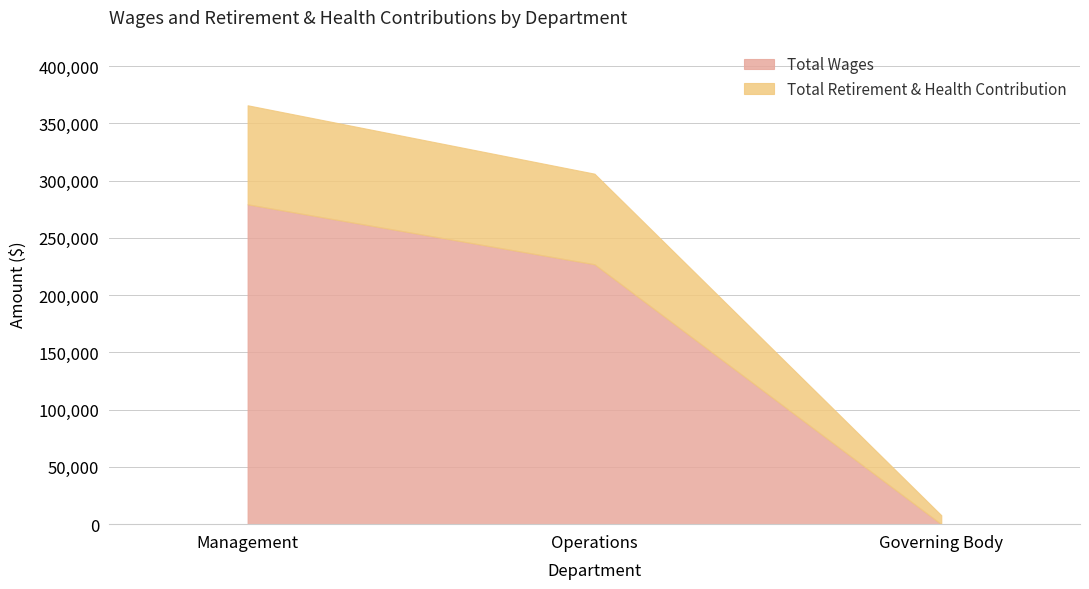

How many lines are shown in the chart?

2